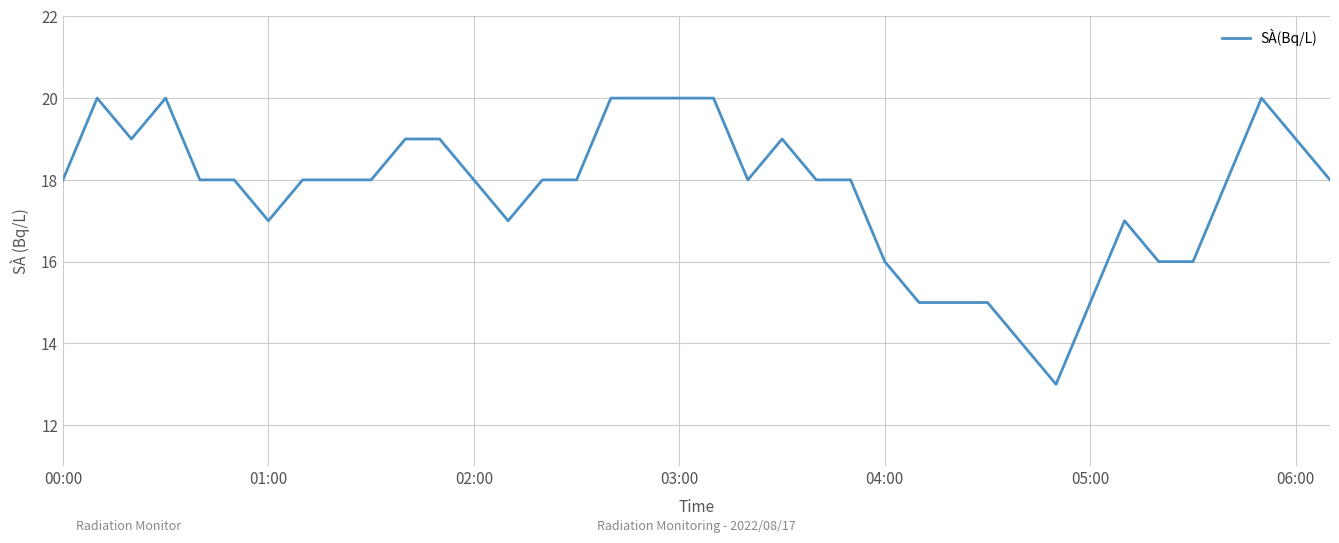

What is the smallest value displayed?

13